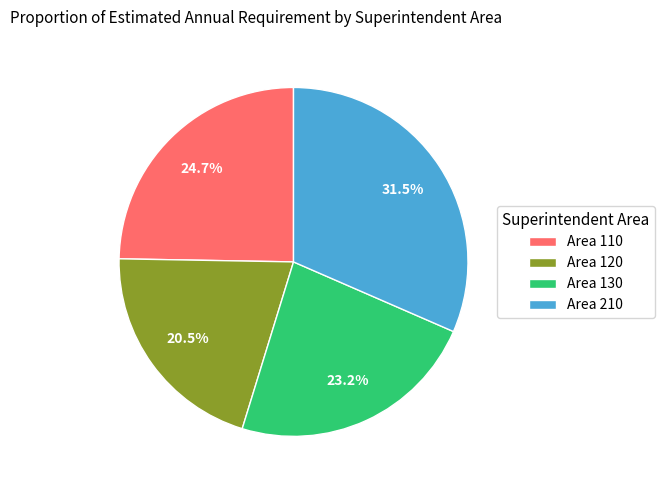

To the nearest percent, what is the difference between the largest and smallest slice percentages?

11%